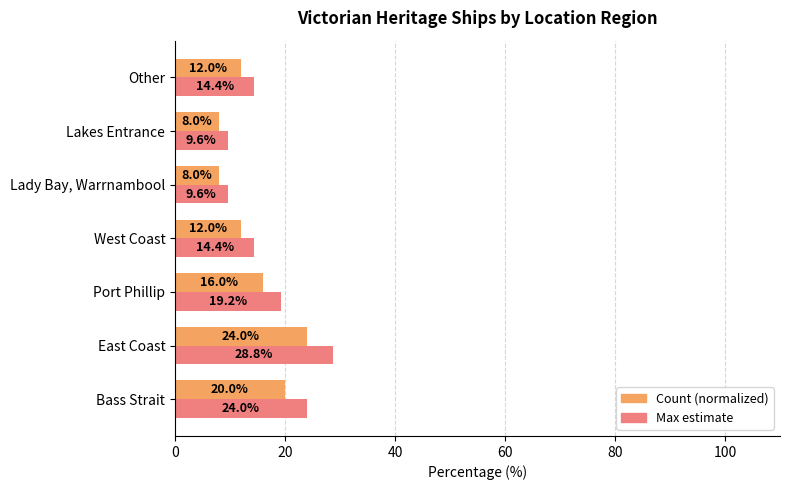

Which series has the largest range (max minus min)?

Max estimate